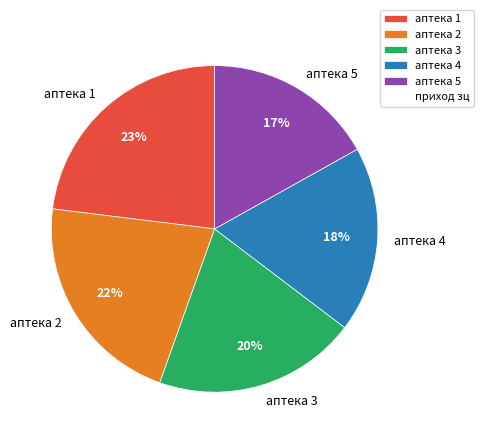

To the nearest percent, what portion does аптека 1 represent?

23%